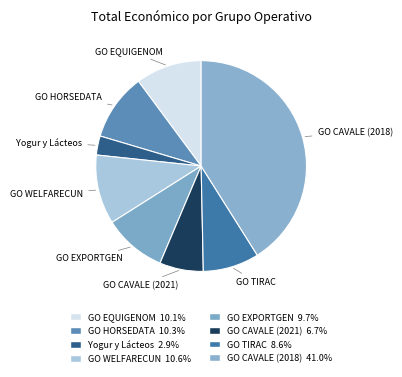

Does GO EQUIGENOM account for over 50% of the chart?

No